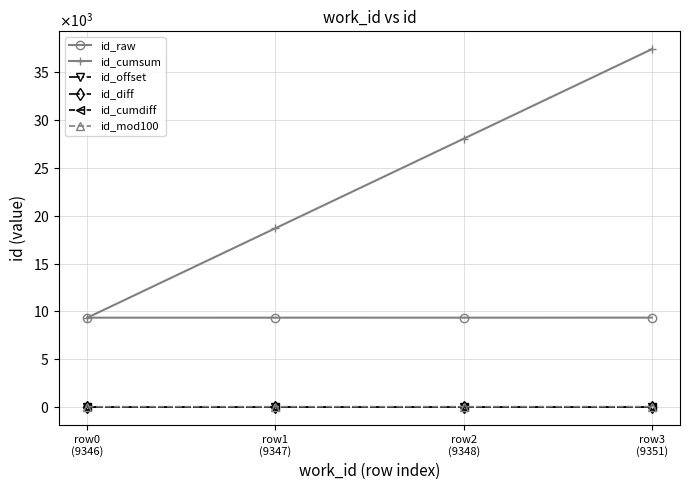

At row0
(9346), list the series in order from largest to smallest.

id_raw, id_cumsum, id_mod100, id_offset, id_diff, id_cumdiff